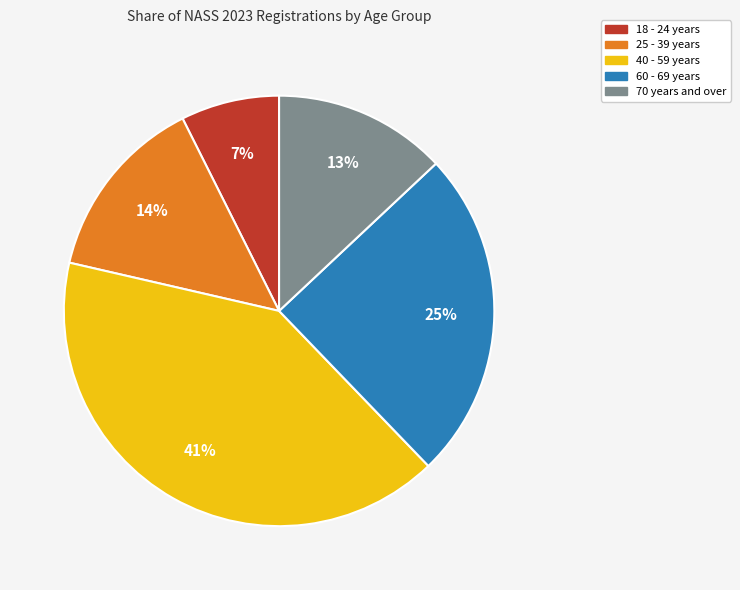

Approximately how many times larger is the value at 18 - 24 years compared to 25 - 39 years?

0.5